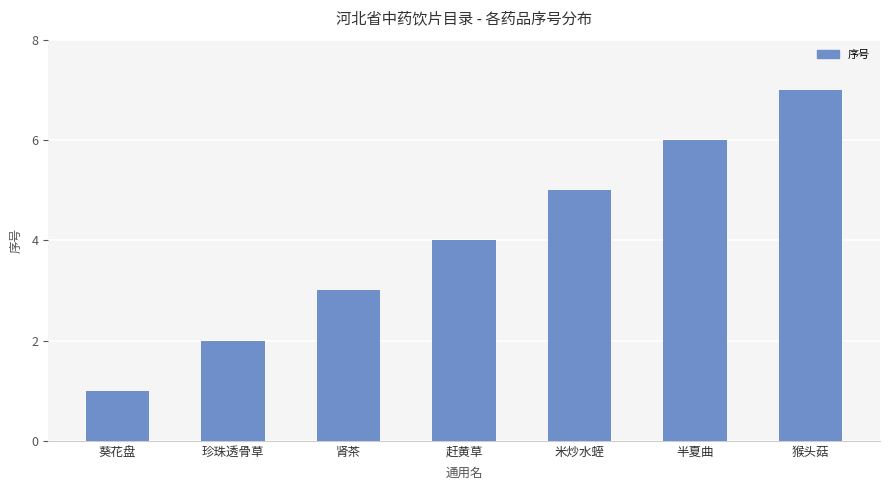

What is the minimum value shown in the chart?

1